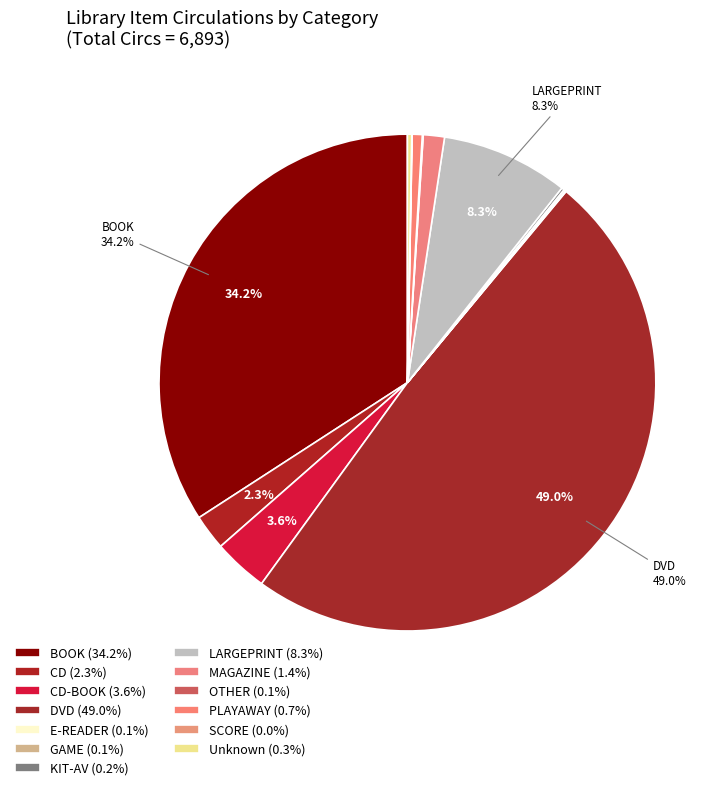

To the nearest percent, what is the average slice percentage?

8%